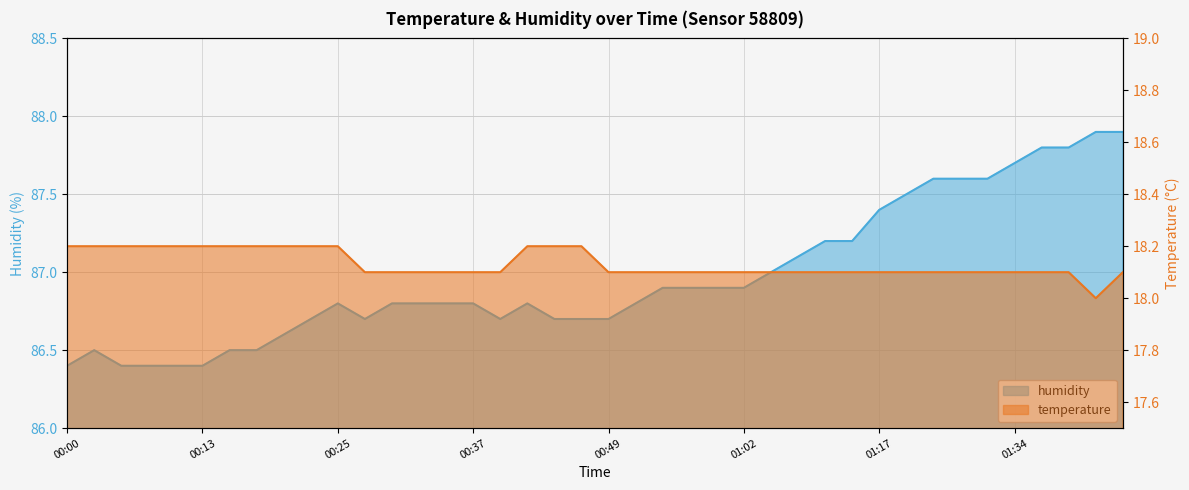

Reading left to right, transcribe all the data shown in this chart.

temperature: 18.2	18.2	18.2	18.2	18.2	18.2	18.2	18.2	18.2	18.2	18.2	18.1	18.1	18.1	18.1	18.1	18.1	18.2	18.2	18.2	18.1	18.1	18.1	18.1	18.1	18.1	18.1	18.1	18.1	18.1	18.1	18.1	18.1	18.1	18.1	18.1	18.1	18.1	18.0	18.1
humidity: 86.4	86.5	86.4	86.4	86.4	86.4	86.5	86.5	86.6	86.7	86.8	86.7	86.8	86.8	86.8	86.8	86.7	86.8	86.7	86.7	86.7	86.8	86.9	86.9	86.9	86.9	87.0	87.1	87.2	87.2	87.4	87.5	87.6	87.6	87.6	87.7	87.8	87.8	87.9	87.9